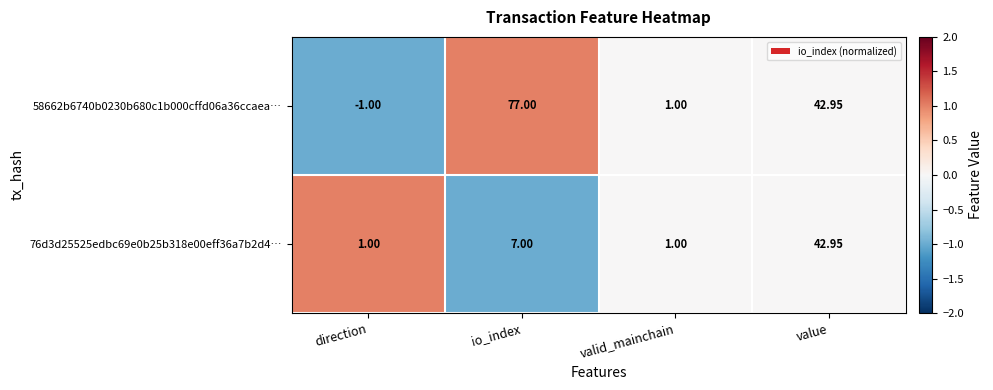

Which series has the largest total across all categories?

58662b6740b0230b680c1b000cffd06a36ccaea…